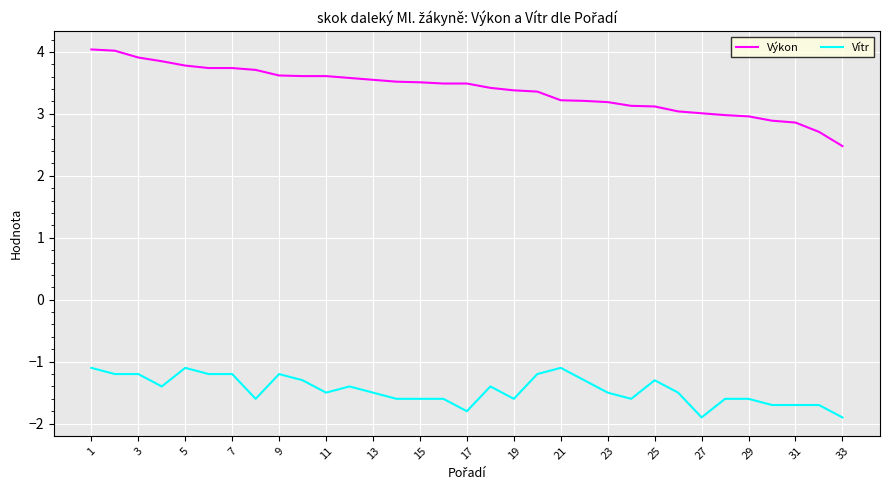

Rank the series by their average value, from highest to lowest.

Výkon, Vítr